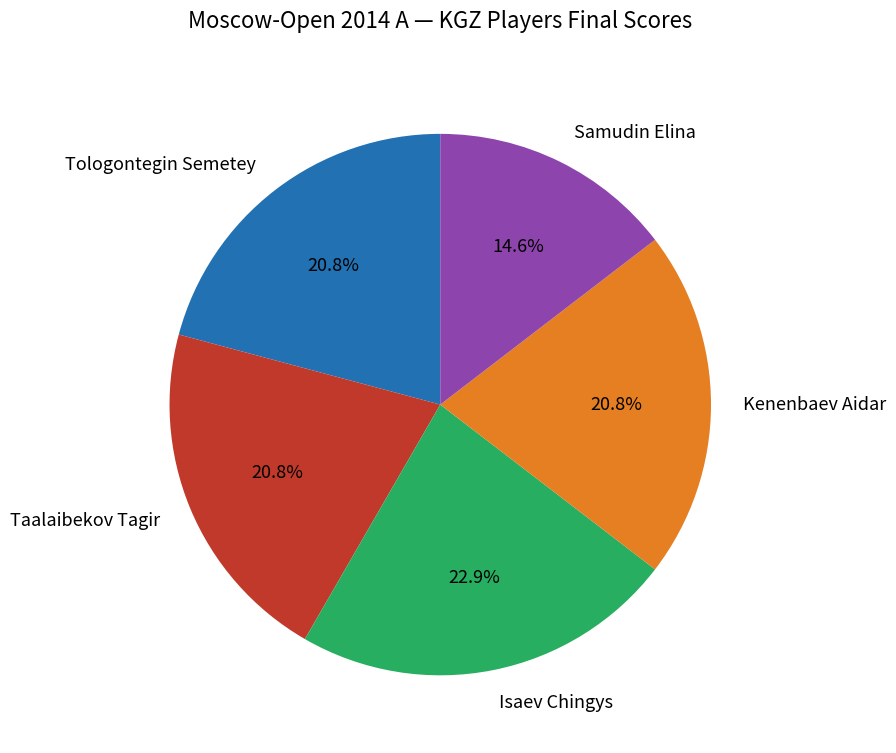

What is the smallest slice in the pie chart?

Samudin Elina